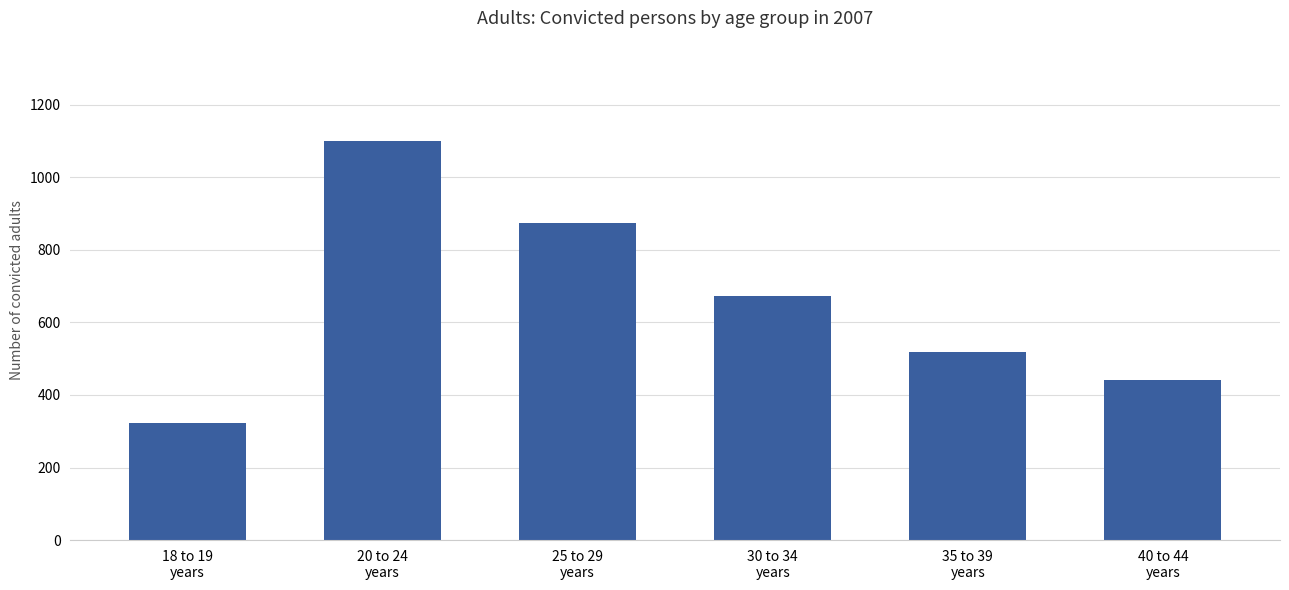

What is the change in value from 18 to 19
years to 30 to 34
years?

+348